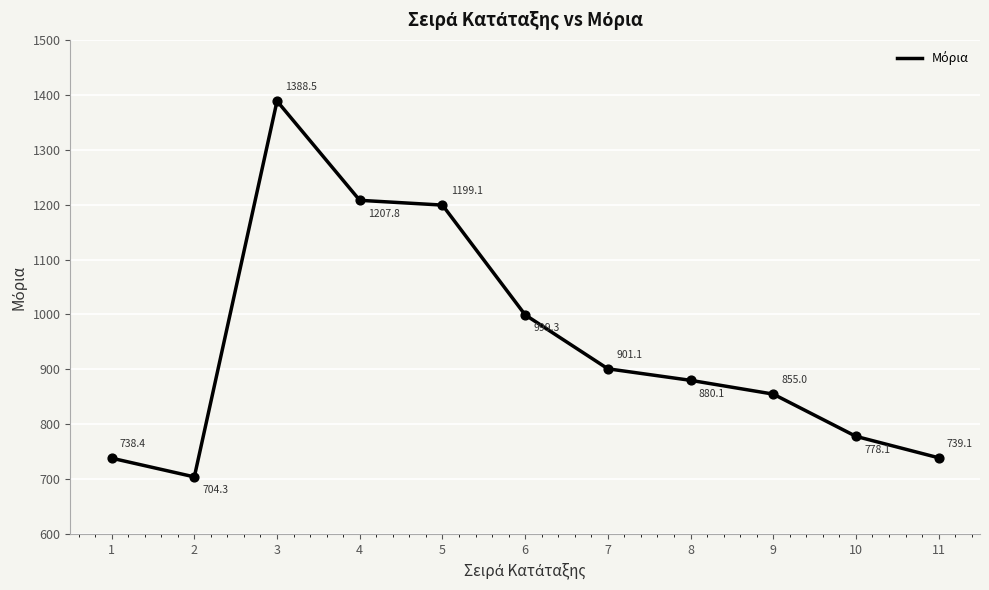

Which has a higher value, 3 or 5?

3